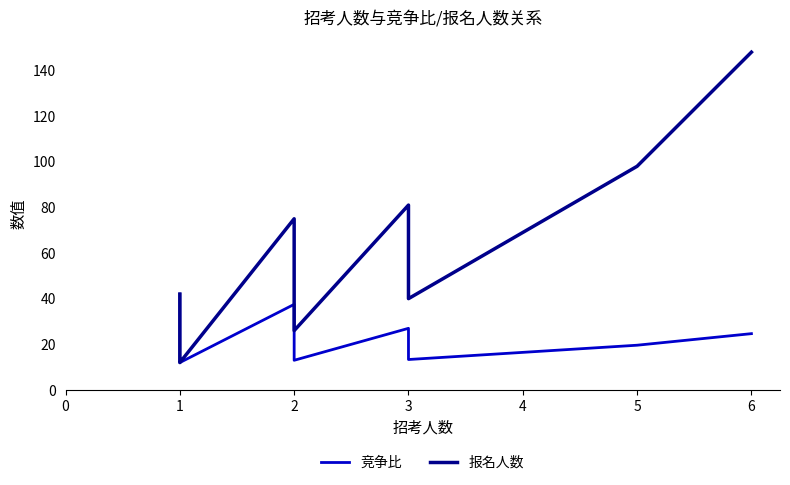

True or false: 竞争比 and 报名人数 intersect in this chart.

False